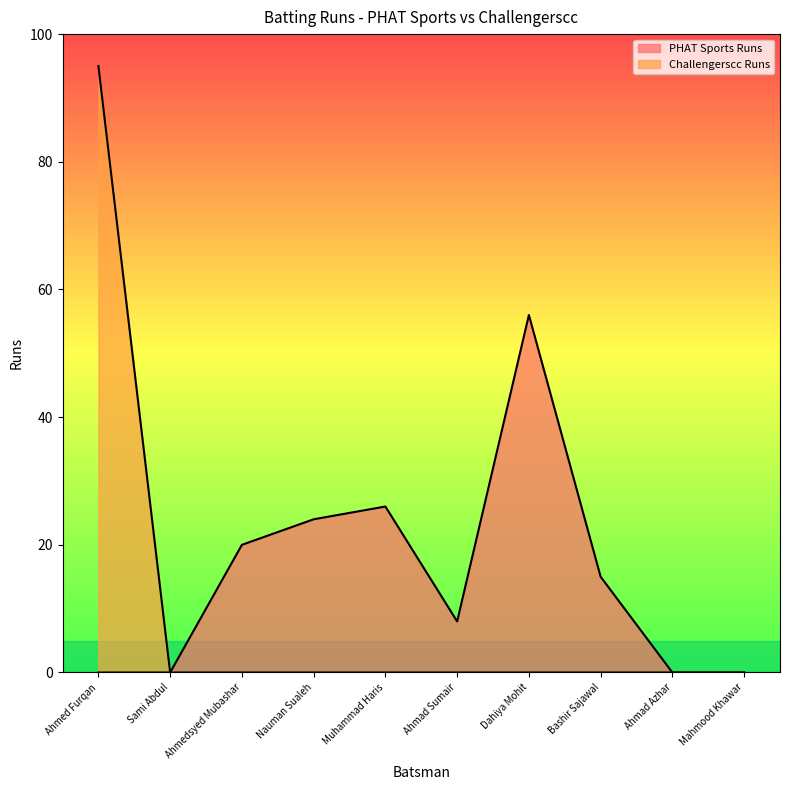

How many series are shown in this chart?

2